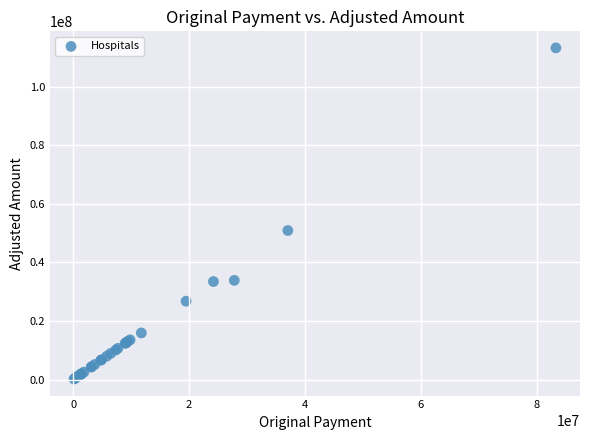

What Y value in the scatter plot is closest to 56735208?

50914572